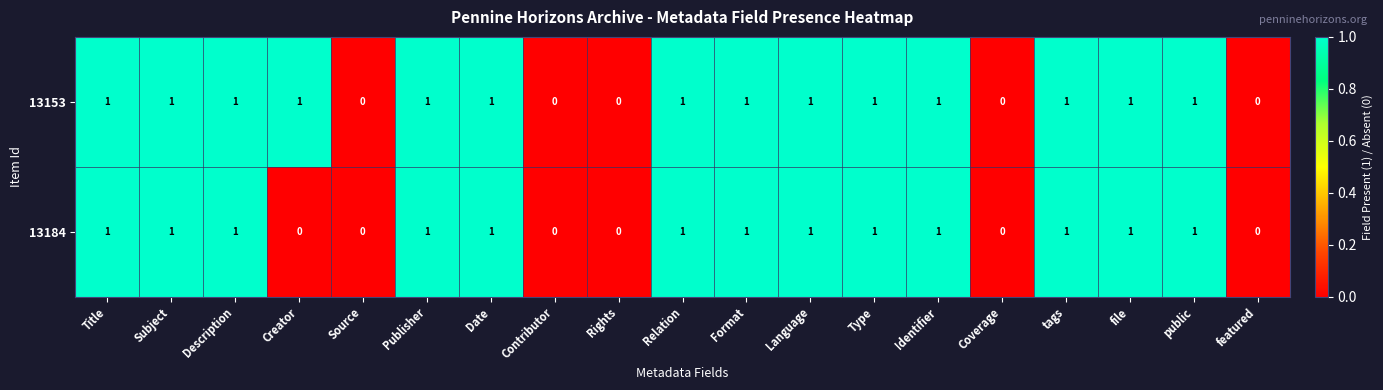

List the series in order of their overall mean, lowest first.

13184, 13153